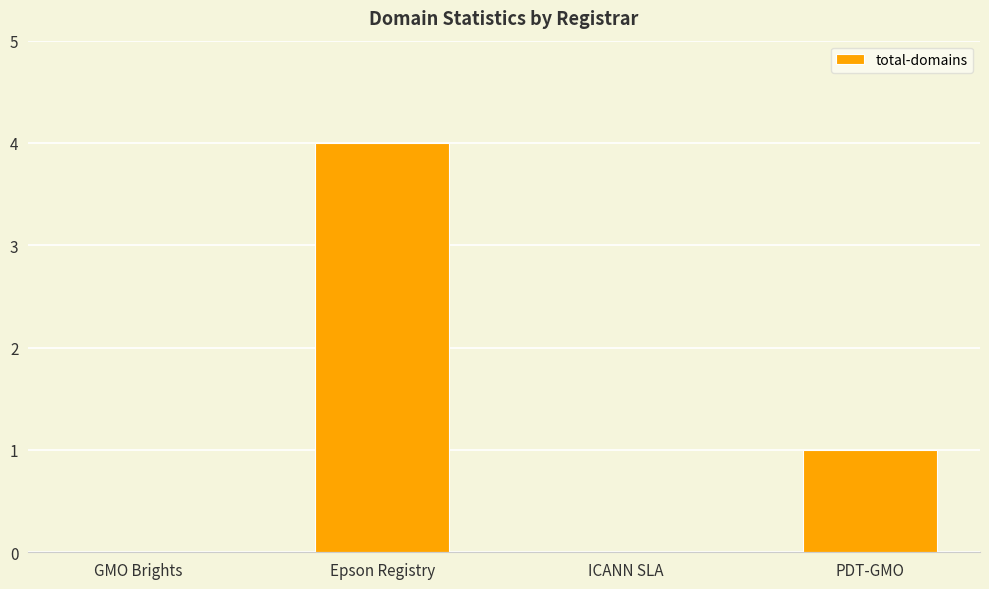

At which label is the value closest to 2?

PDT-GMO